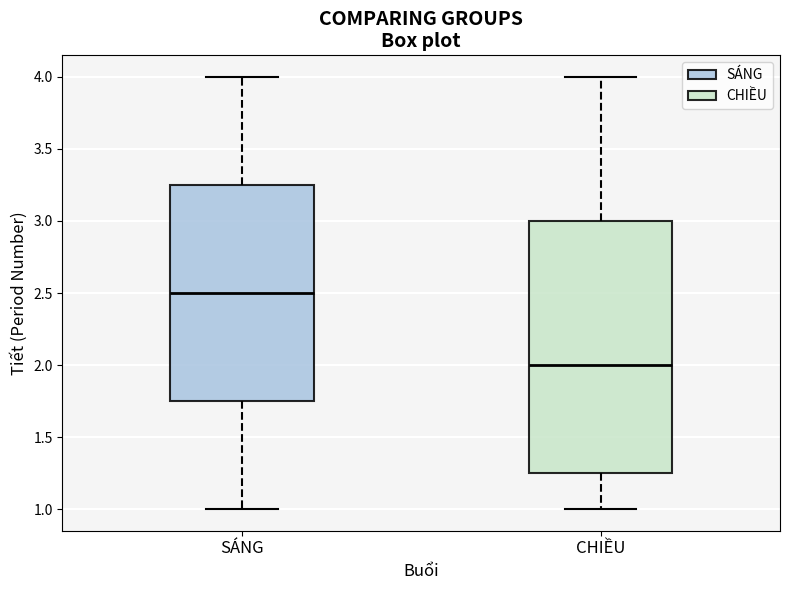

Where does the median line of the box for CHIỀU sit on the y-axis? The values are not printed on the chart, so give them approximately, as read against the axis.

2.00